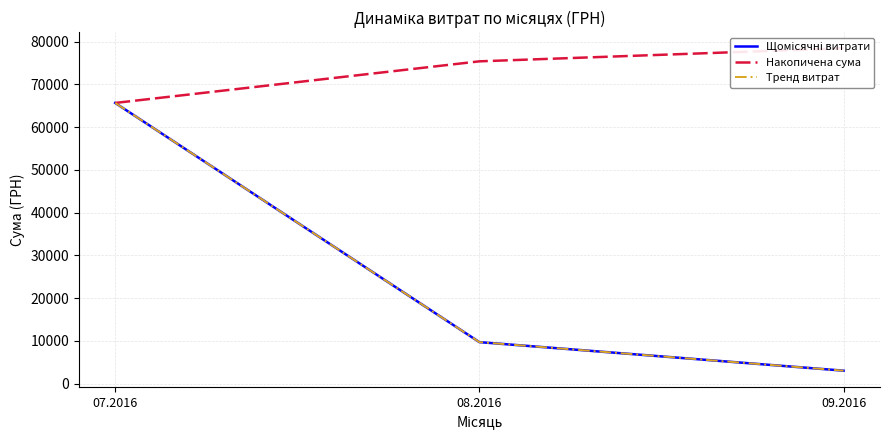

The Тренд витрат series shows 1666.2 at 09.2016. True or false?

False